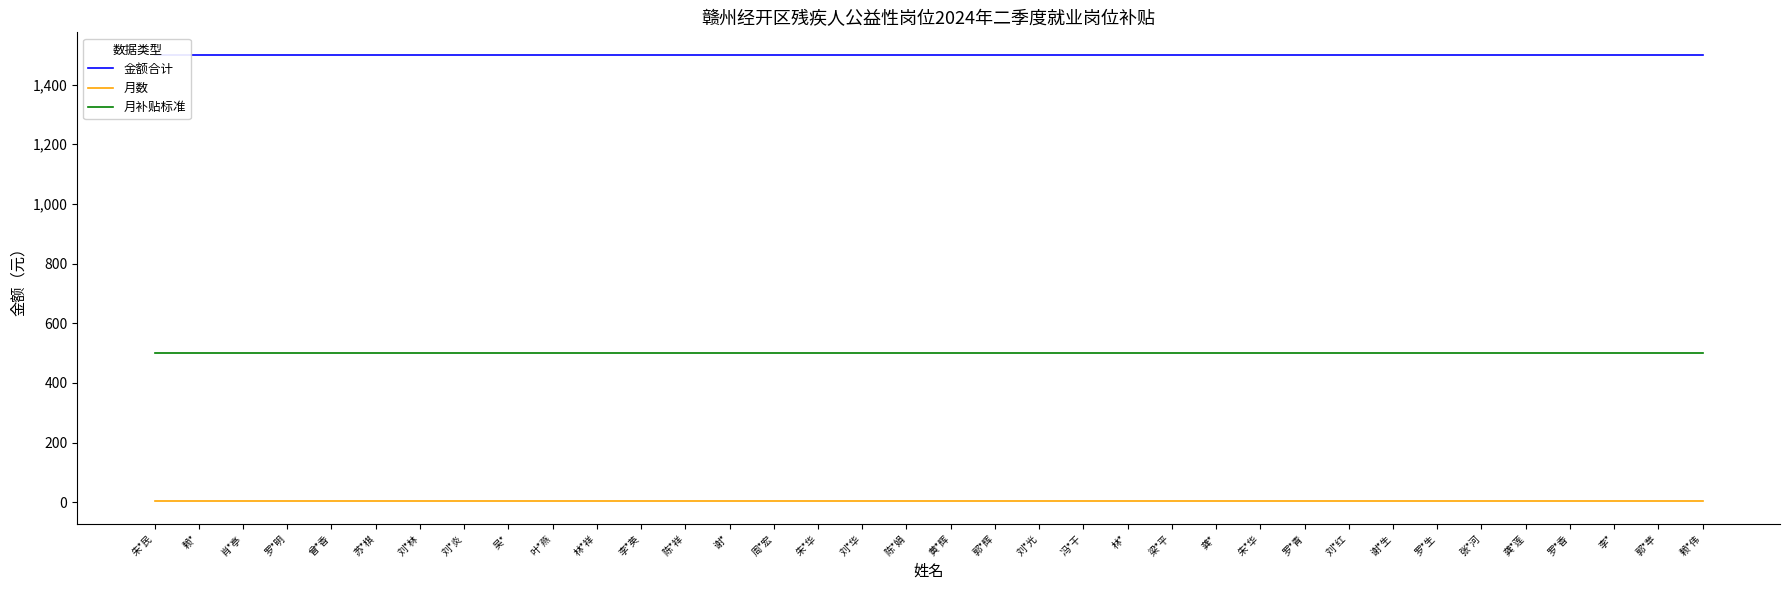

What is the sum of all 金额合计 values?

54000